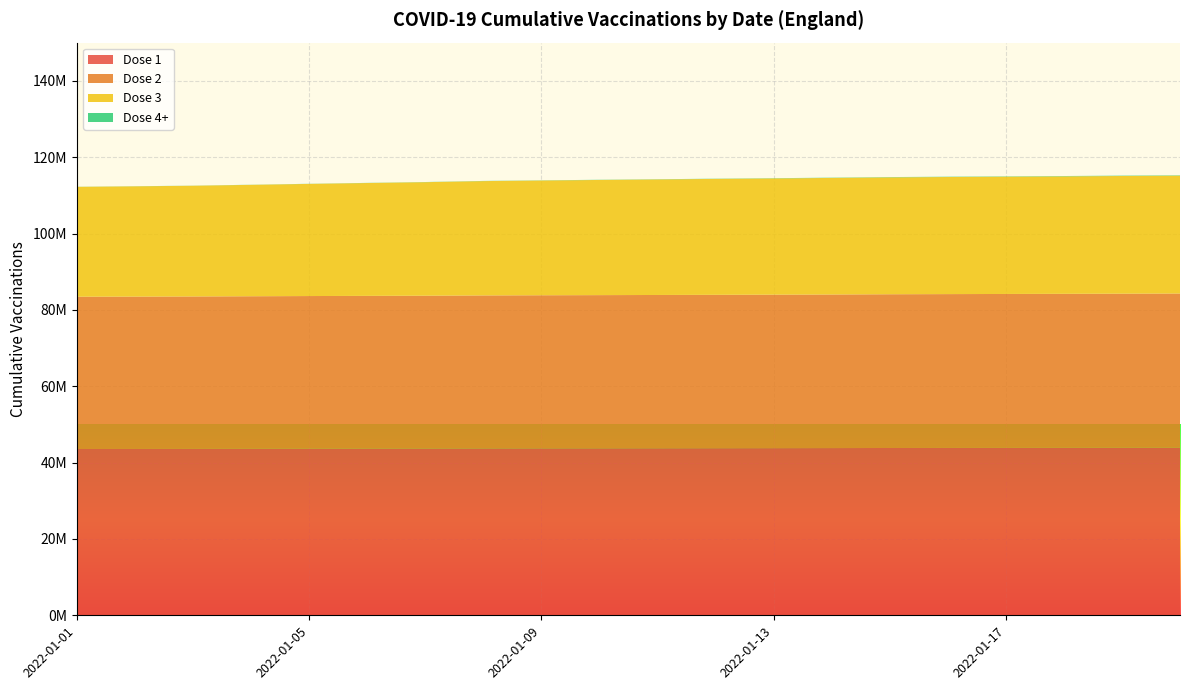

Reading right to left, extract all data points from this chart.

Dose 1: 2022-01-20=43897955	2022-01-19=43883111	2022-01-18=43868263	2022-01-17=43852998	2022-01-16=43839433	2022-01-15=43824856	2022-01-14=43799843	2022-01-13=43782537	2022-01-12=43765360	2022-01-11=43748887	2022-01-10=43733440	2022-01-09=43719323	2022-01-08=43700410	2022-01-07=43671866	2022-01-06=43652031	2022-01-05=43631436	2022-01-04=43609671	2022-01-03=43588240	2022-01-02=43571233	2022-01-01=43559808
Dose 2: 2022-01-20=40389690	2022-01-19=40362687	2022-01-18=40337461	2022-01-17=40313174	2022-01-16=40291538	2022-01-15=40268013	2022-01-14=40229056	2022-01-13=40204590	2022-01-12=40178209	2022-01-11=40152748	2022-01-10=40130457	2022-01-09=40109597	2022-01-08=40084078	2022-01-07=40042463	2022-01-06=40015571	2022-01-05=39989609	2022-01-04=39960145	2022-01-03=39927479	2022-01-02=39905634	2022-01-01=39890097
Dose 3: 2022-01-20=30867144	2022-01-19=30819440	2022-01-18=30770152	2022-01-17=30717871	2022-01-16=30666908	2022-01-15=30620859	2022-01-14=30529099	2022-01-13=30445450	2022-01-12=30360121	2022-01-11=30265798	2022-01-10=30162404	2022-01-09=30053281	2022-01-08=29943080	2022-01-07=29734550	2022-01-06=29558070	2022-01-05=29372987	2022-01-04=29177211	2022-01-03=28996340	2022-01-02=28881297	2022-01-01=28777940
Dose 4+: 2022-01-20=94440	2022-01-19=89223	2022-01-18=84335	2022-01-17=80252	2022-01-16=77003	2022-01-15=74140	2022-01-14=67381	2022-01-13=62511	2022-01-12=57014	2022-01-11=53003	2022-01-10=49704	2022-01-09=47190	2022-01-08=45067	2022-01-07=40057	2022-01-06=36914	2022-01-05=33012	2022-01-04=29775	2022-01-03=27500	2022-01-02=25962	2022-01-01=25185